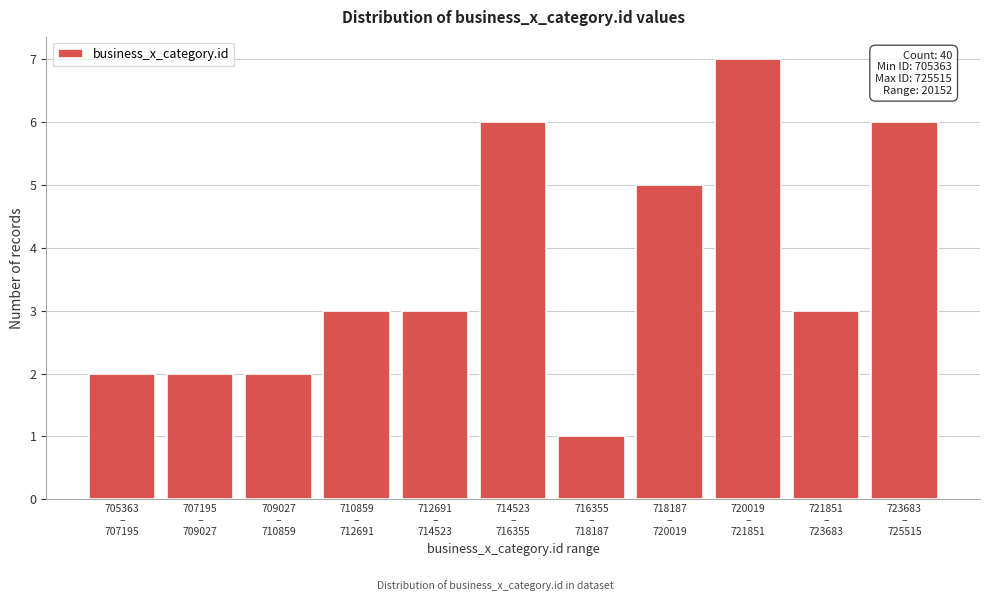

Reading left to right, transcribe all the data shown in this chart.

2	2	2	3	3	6	1	5	7	3	6